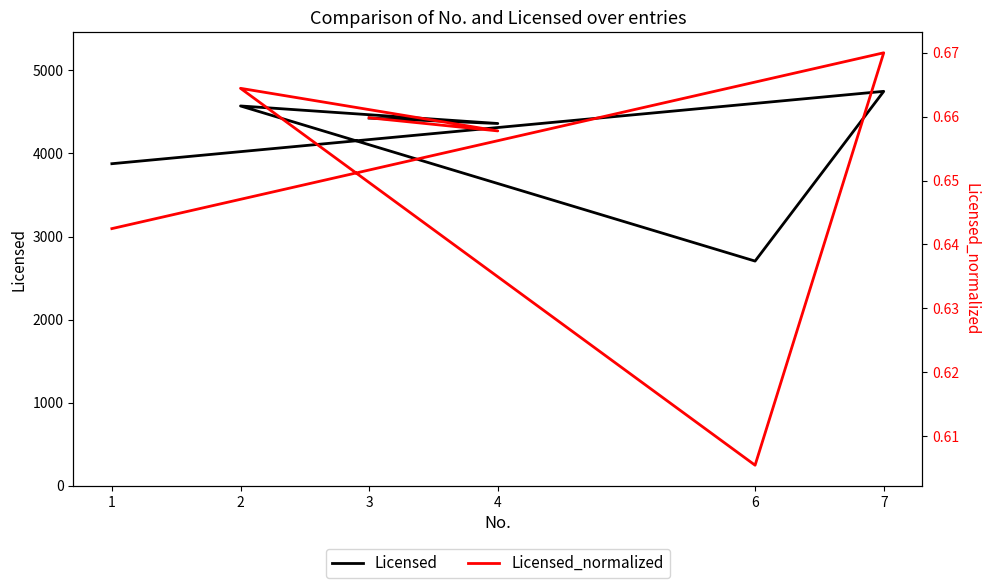

Which category has the highest value in the Licensed series?

7